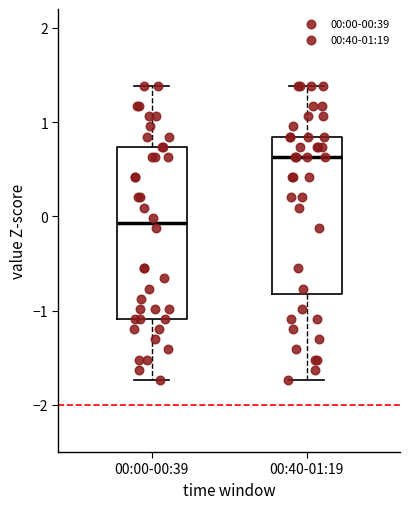

Reading left to right, read every box against the y-axis: the position of its median line, the range the box covers, and the ends of its whiskers. The values are not printed on the chart, so give them approximately, as read against the axis.

00:00-00:39: median -0.1, box -1.1 to 0.7, whiskers -1.7 to 1.4
00:40-01:19: median 0.6, box -0.8 to 0.8, whiskers -1.7 to 1.4